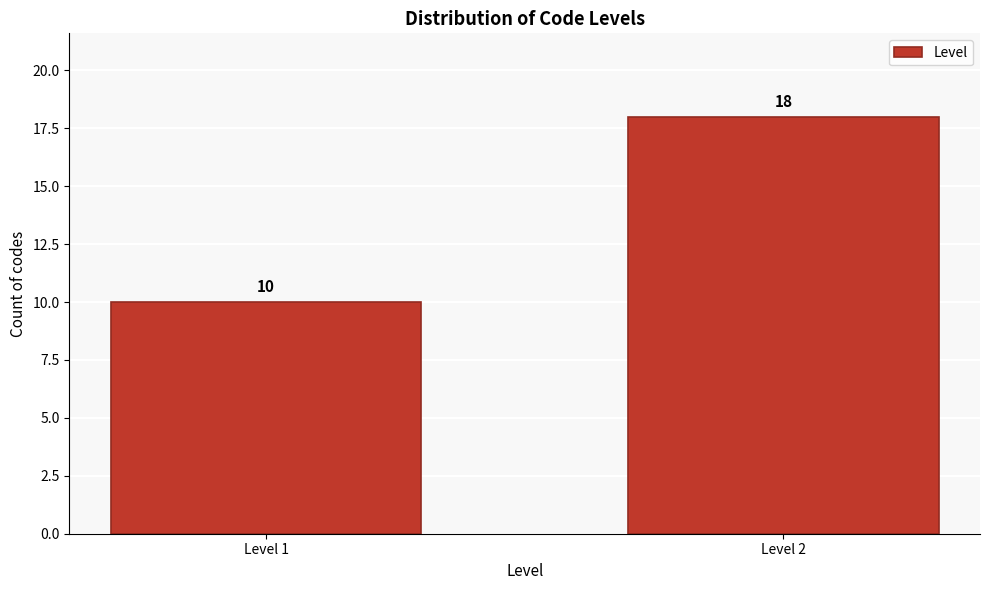

Reading right to left, list all the values displayed in this chart.

Level 2=18	Level 1=10